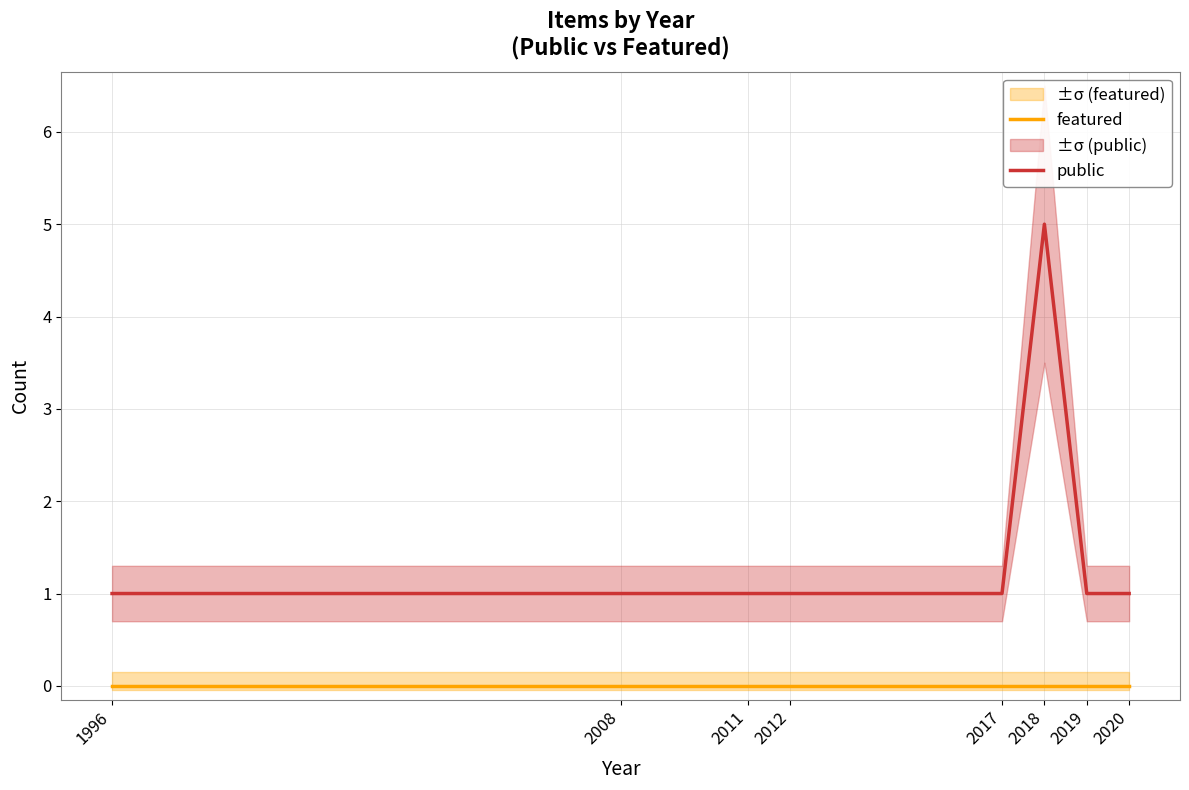

Reading left to right, transcribe all the data shown in this chart.

featured: 1996=0	2008=0	2011=0	2012=0	2017=0	2018=0	2019=0	2020=0
public: 1996=1	2008=1	2011=1	2012=1	2017=1	2018=5	2019=1	2020=1